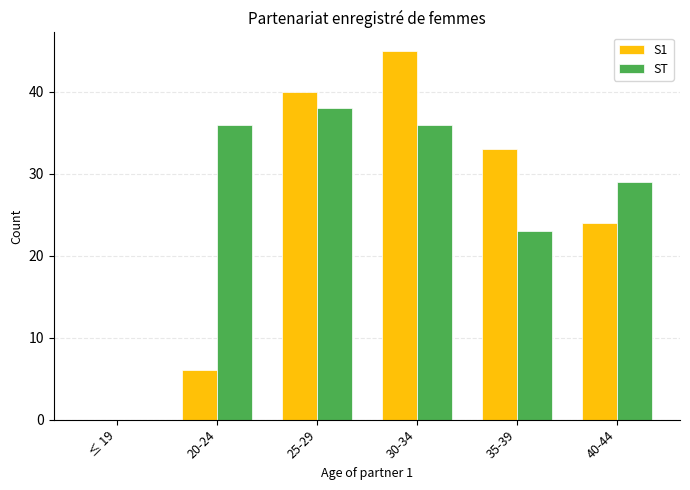

Reading right to left, list all the values displayed in this chart.

S1: 24	33	45	40	6	0
ST: 29	23	36	38	36	0